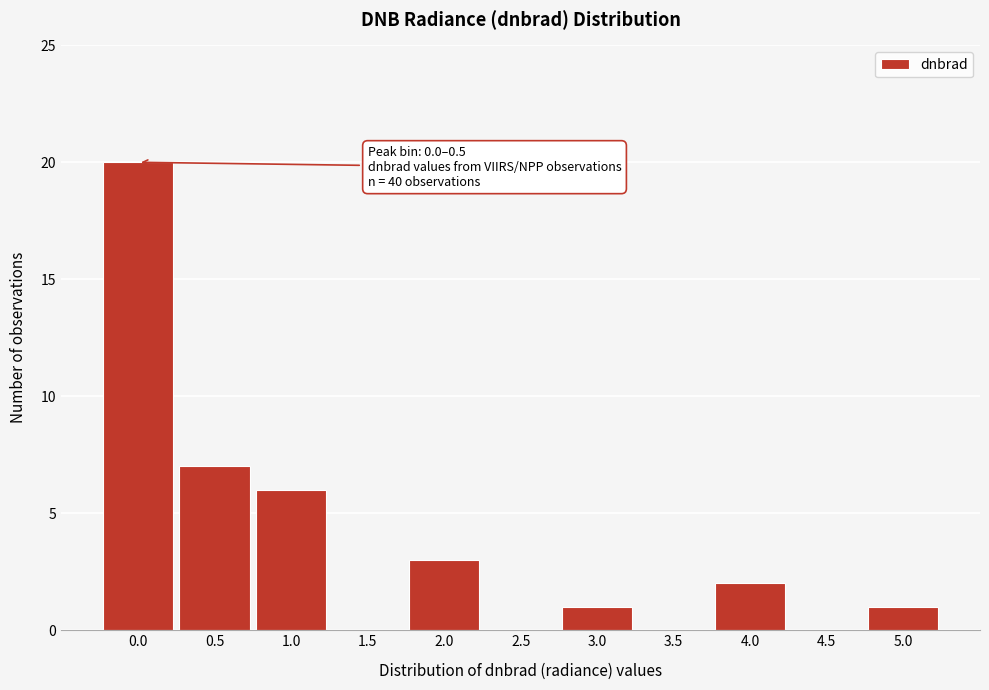

Reading left to right, transcribe all the data shown in this chart.

0.0=20	0.5=7	1.0=6	1.5=0	2.0=3	2.5=0	3.0=1	3.5=0	4.0=2	4.5=0	5.0=1